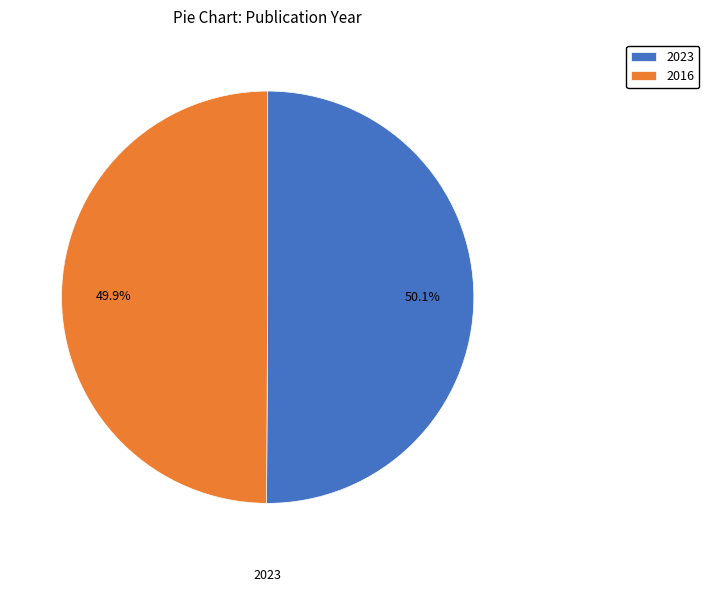

Approximately how many times larger is the value at 2016 compared to 2023?

1.0